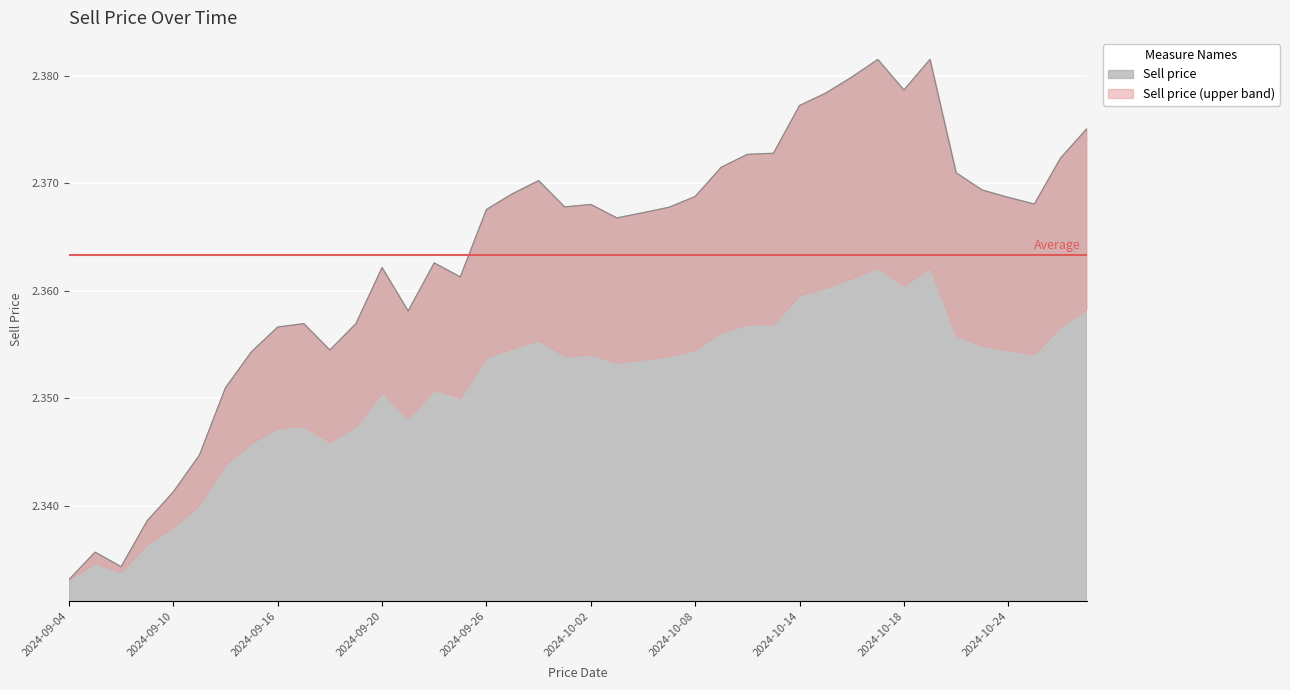

How many lines are shown in the chart?

1